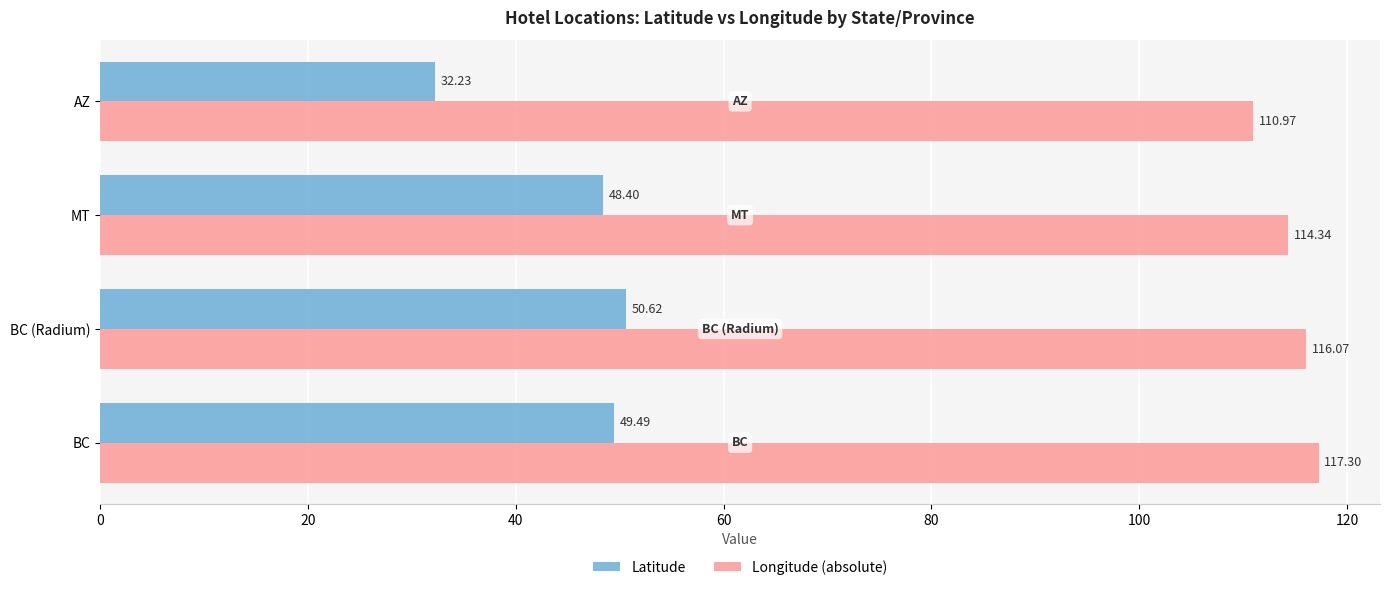

What is the difference between the highest and lowest values at MT?

65.9